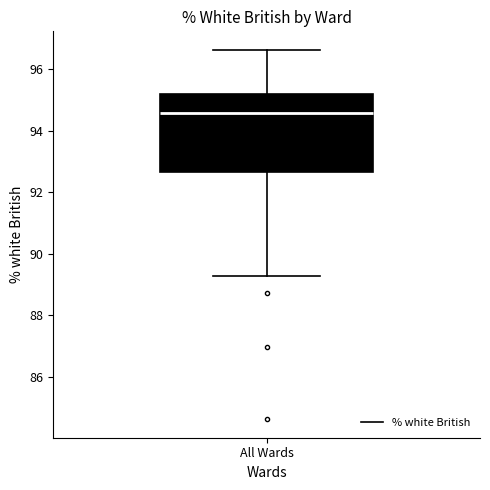

Transcribe this box plot: give where the median line is, the range the box spans, and where the two whiskers end, as read against the y-axis. The values are not printed on the chart, so give them approximately, as read against the axis.

median 94.6, box 92.6 to 95.2, whiskers 89.2 to 96.6